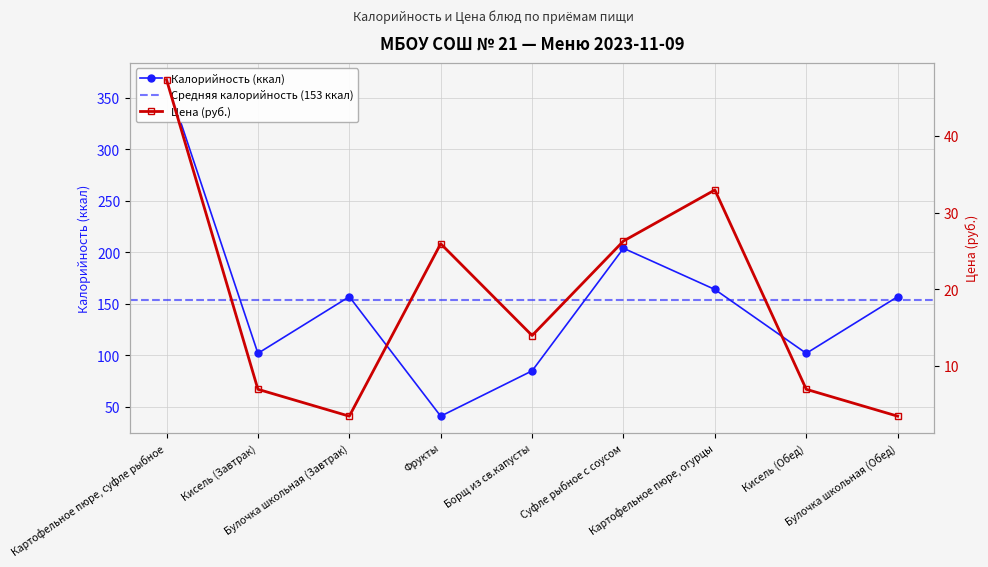

At which category does Цена reach its first local valley?

Булочка школьная (Завтрак)